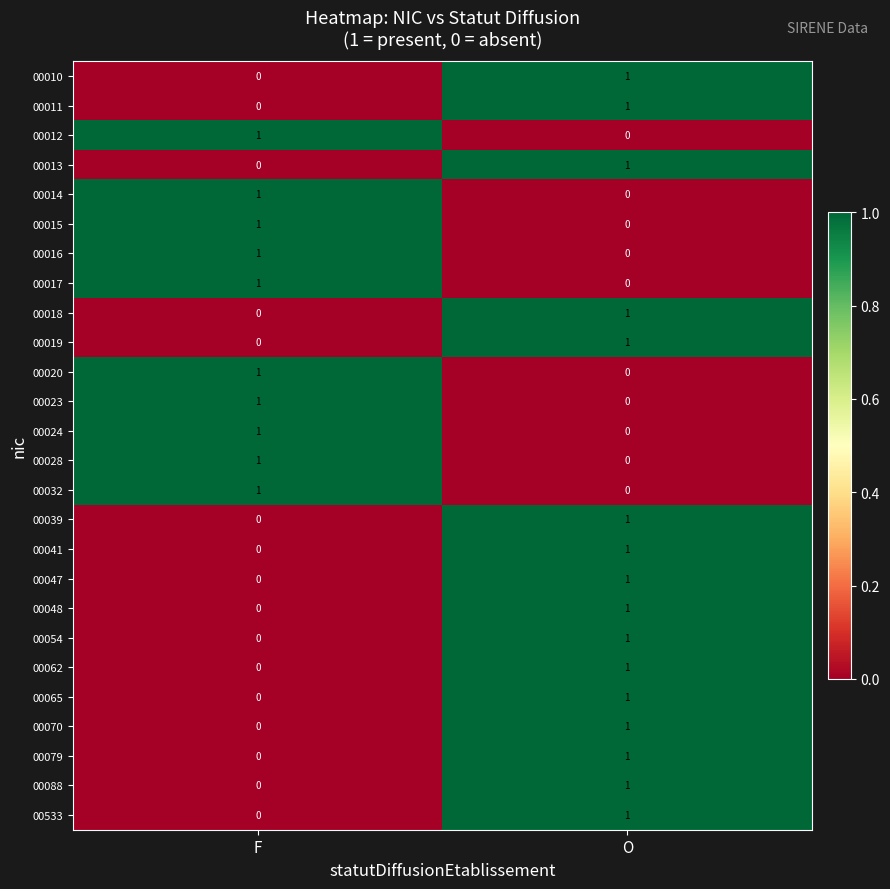

At how many categories does at least one series exceed 0?

2